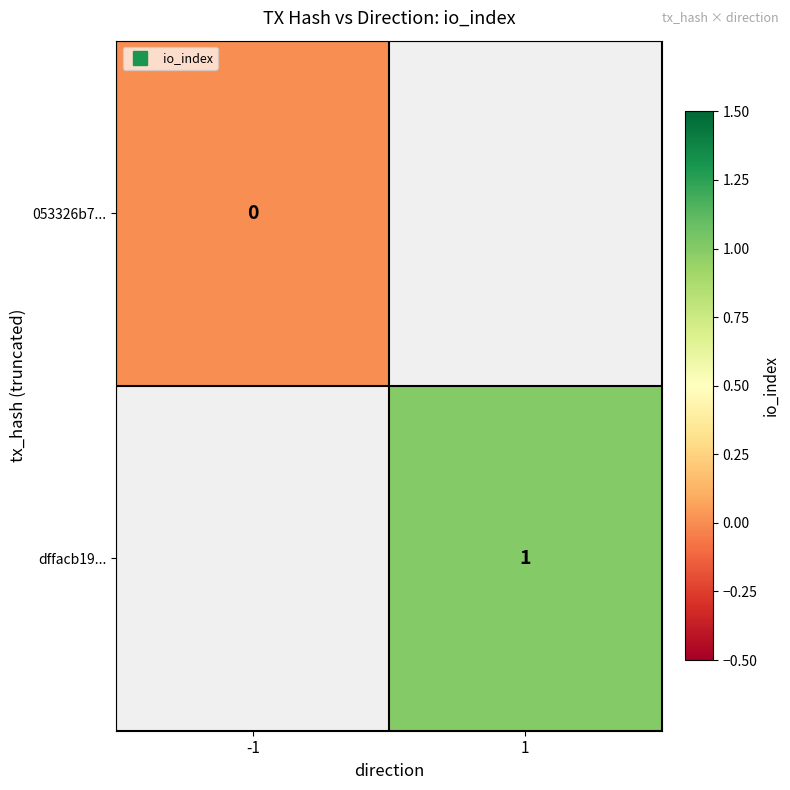

List the labels in order of dffacb19... value, smallest first.

-1, 1